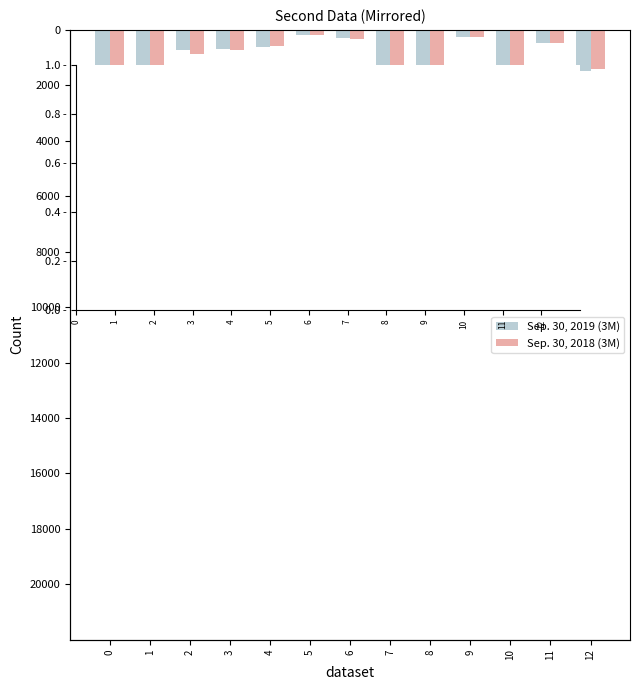

Which series has the largest total across all categories?

Selected Classifiers Count